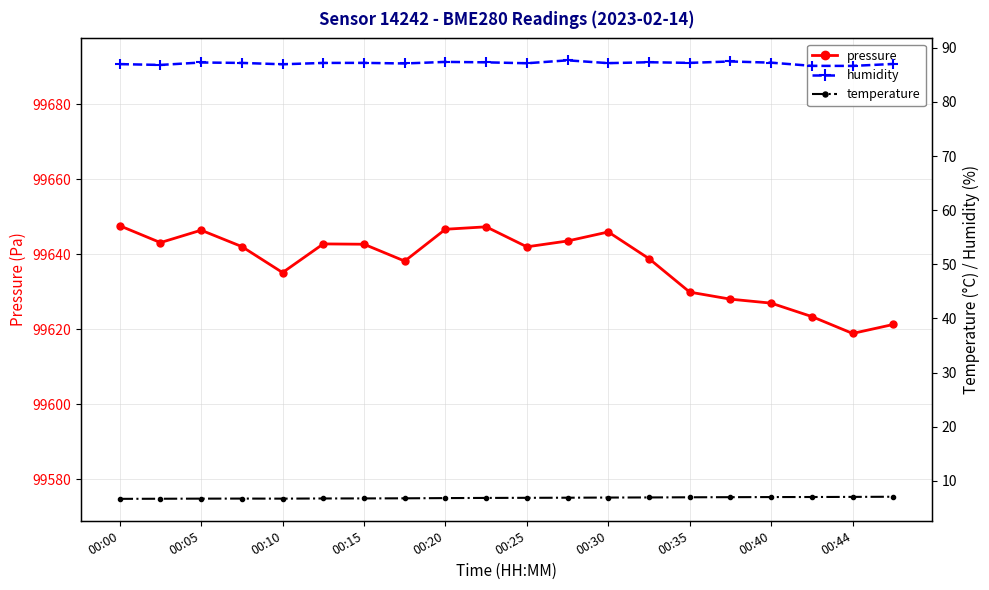

What is the maximum value for pressure?

99647.6